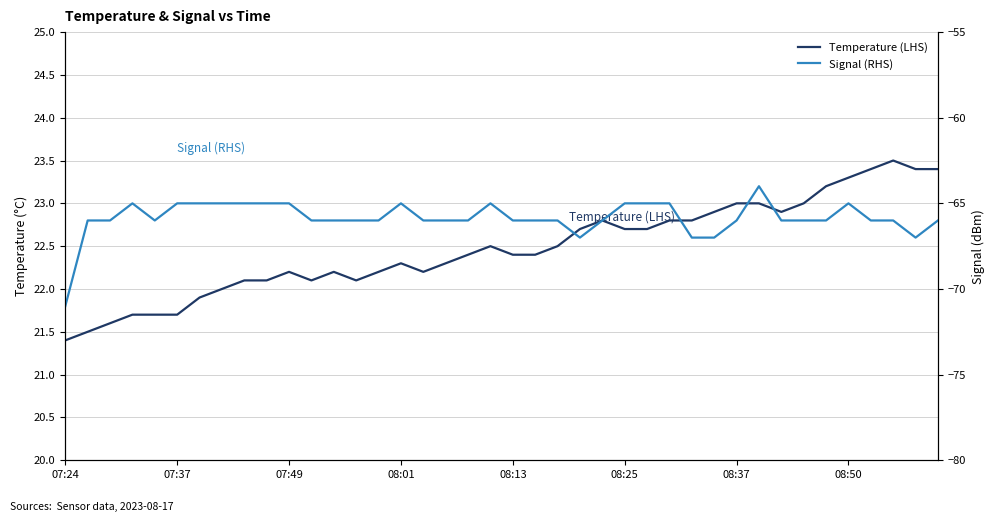

What is the greatest value displayed?

23.5